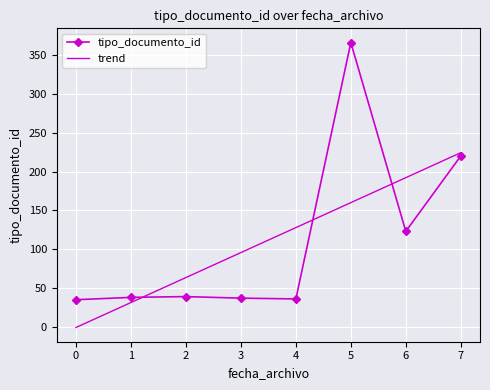

How many negative values does the trend series have?

1